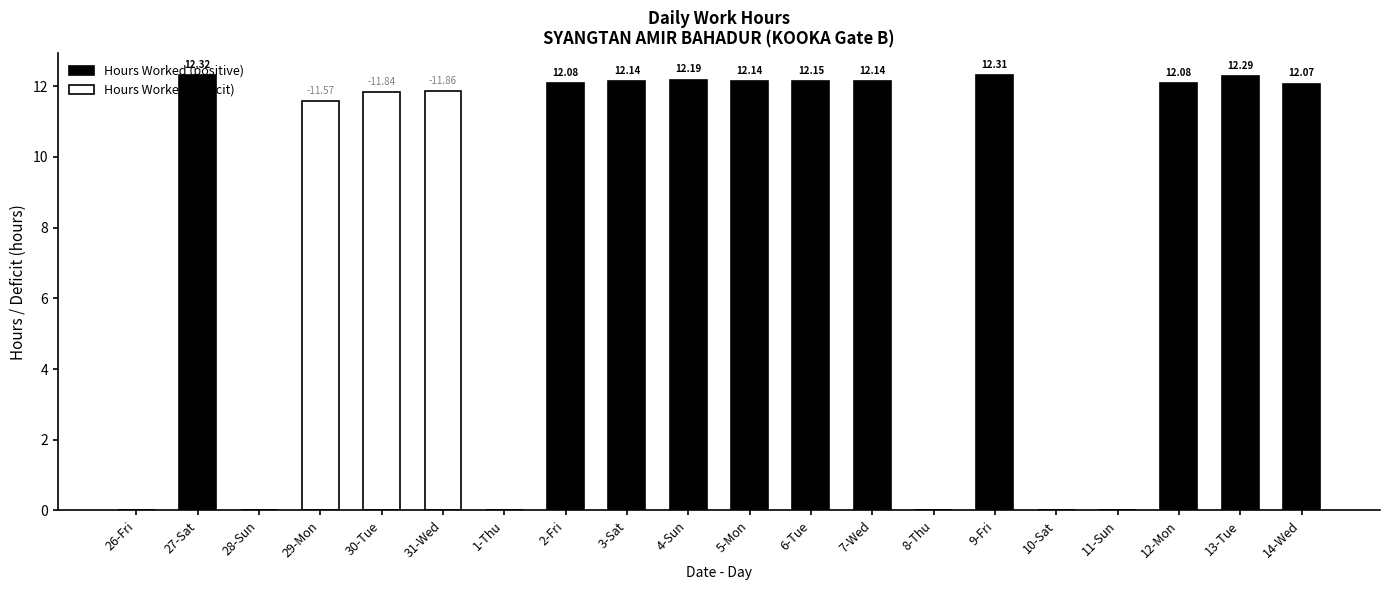

What is the difference between the maximum and minimum values in the Hours Worked (deficit) series?

11.9